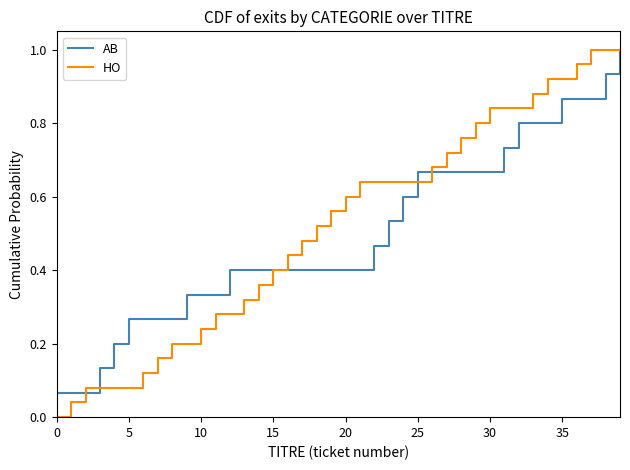

How many lines are shown in the chart?

2